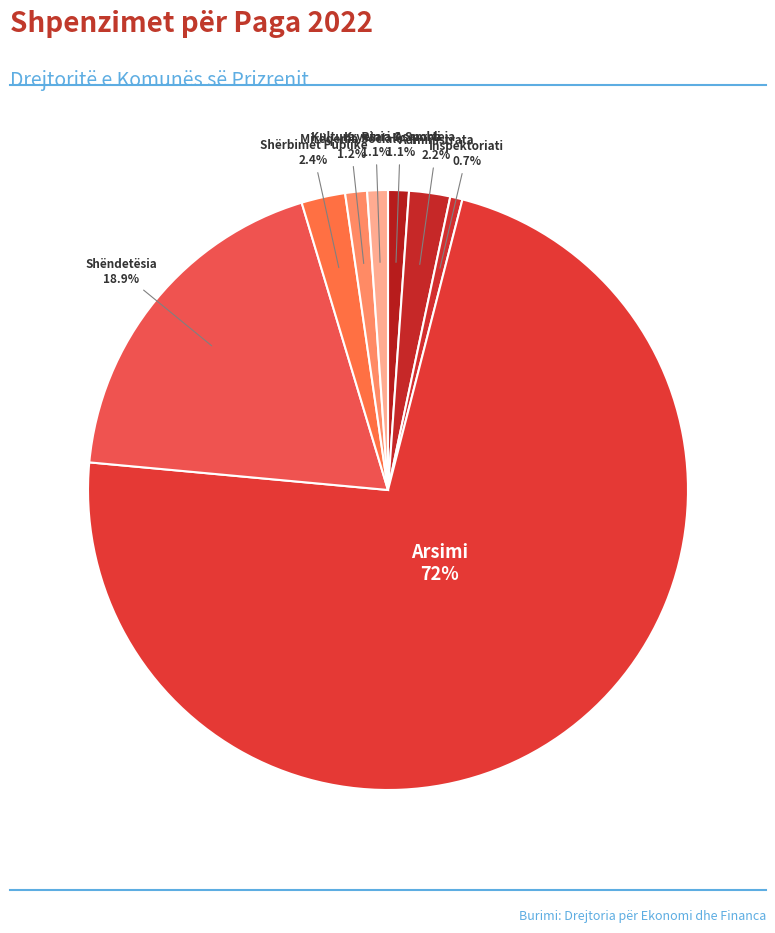

How much of the chart is everything except Shëndetësia?

81.1%